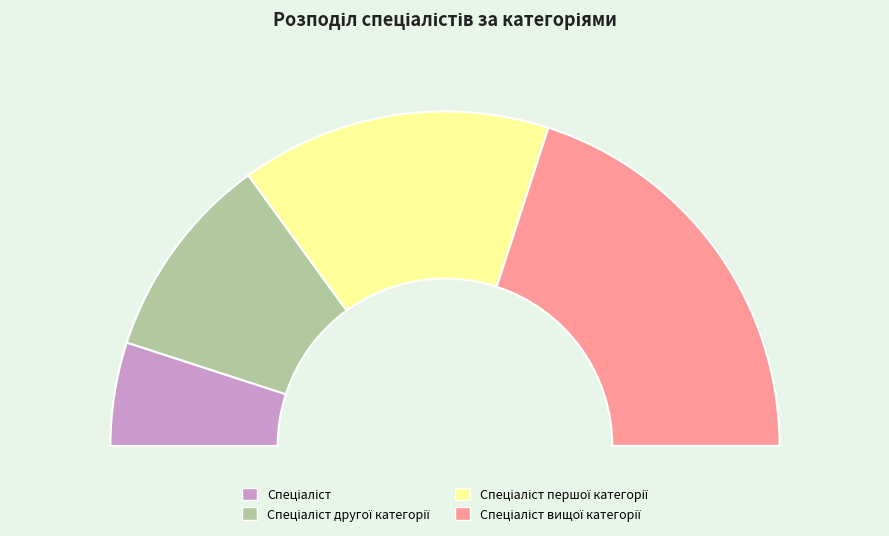

To the nearest percent, what is the average slice percentage?

25%